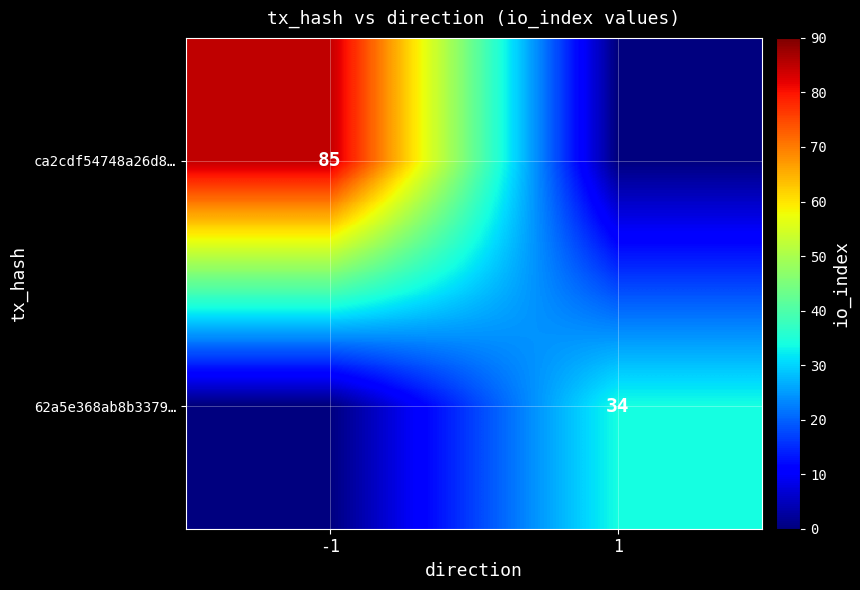

The value of 62a5e368ab8b3379… at 1 is 55. True or false?

False